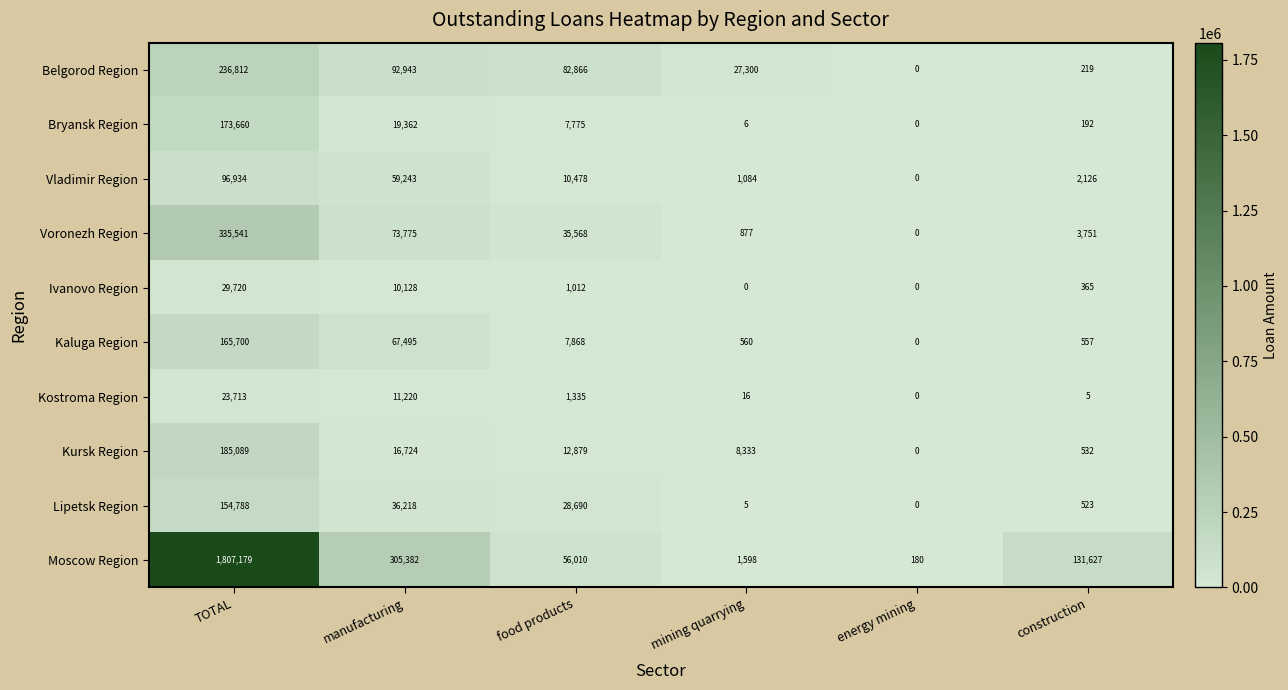

List the series in order of their peak value, highest first.

Moscow Region, Voronezh Region, Belgorod Region, Kursk Region, Bryansk Region, Kaluga Region, Lipetsk Region, Vladimir Region, Ivanovo Region, Kostroma Region